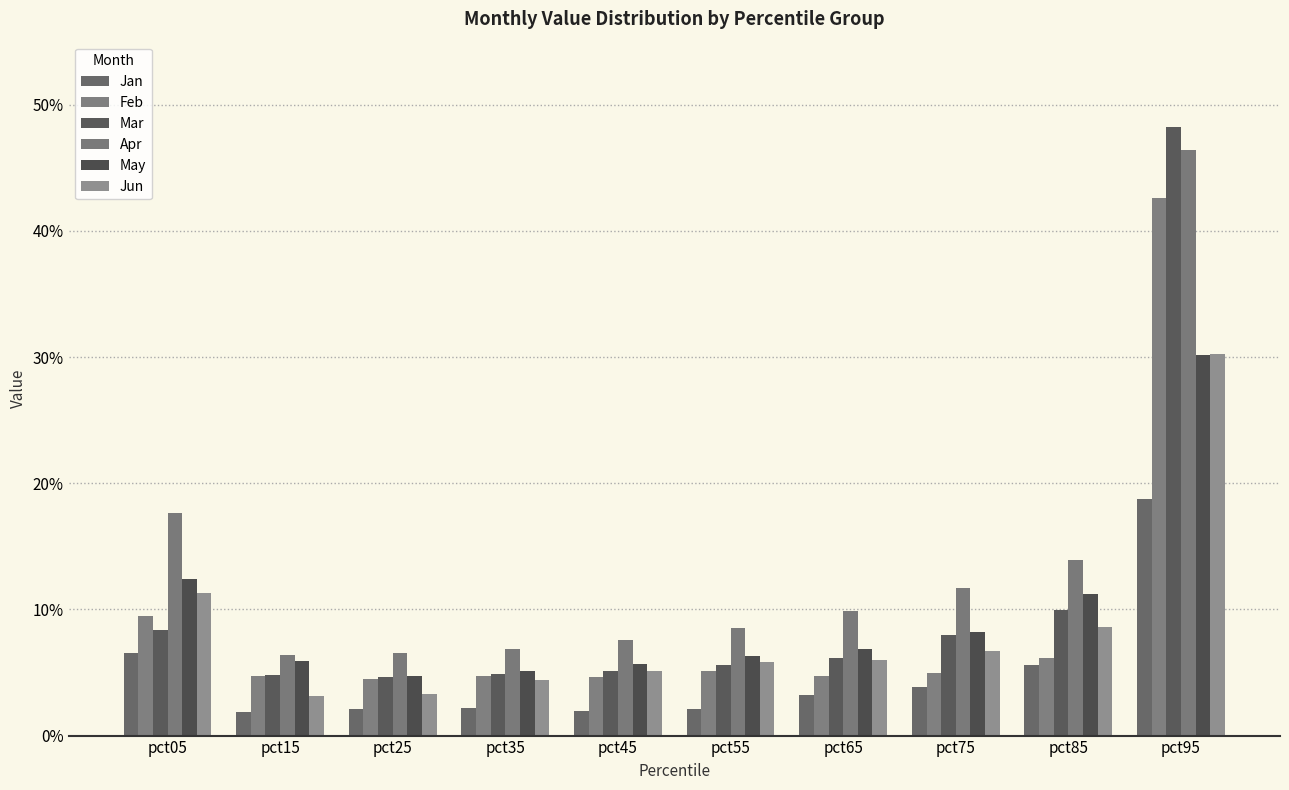

True or false: Jan has a value of 0.1 at pct05.

True